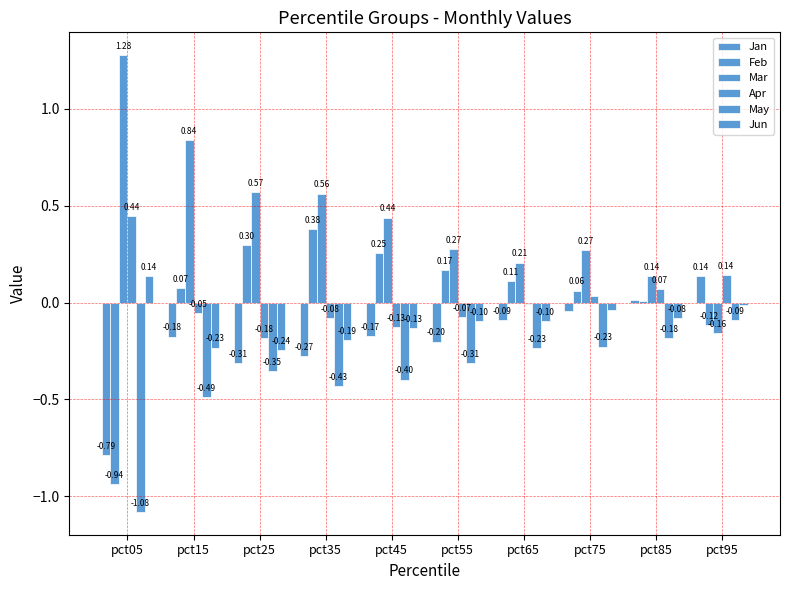

Between pct05 and pct75, which is larger?

pct75